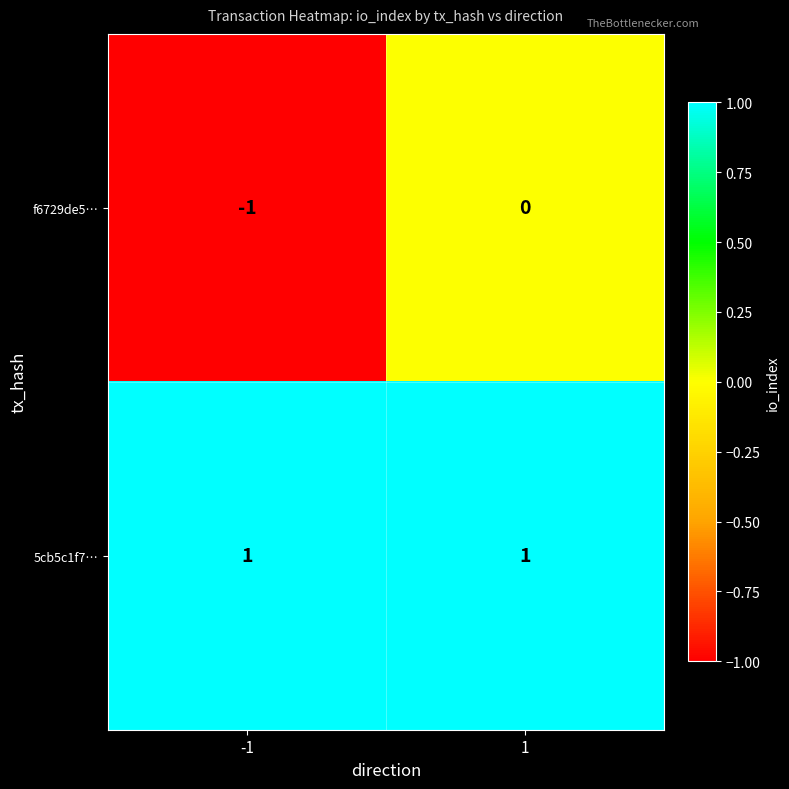

Reading left to right, list all the values displayed in this chart.

f6729de5…: -1=-1	1=0
5cb5c1f7…: -1=1	1=1